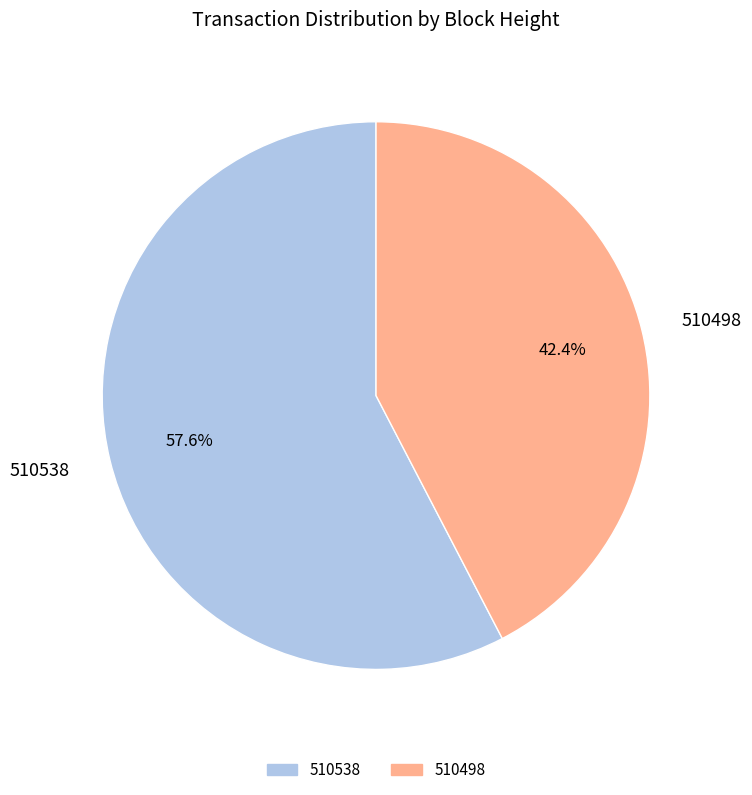

Which slice represents more than half of the pie?

510538